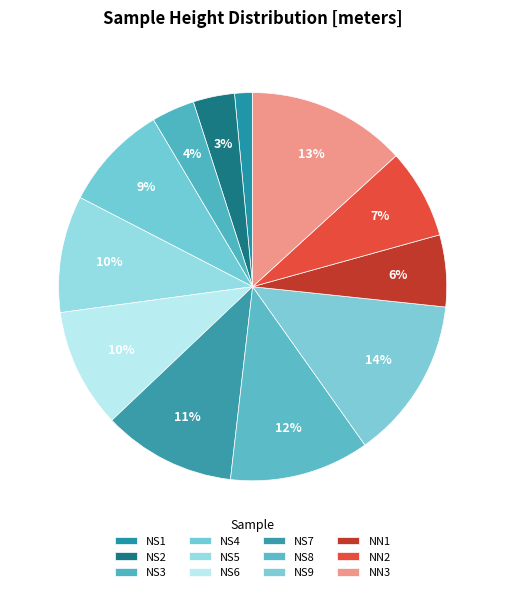

Which slice is the largest?

NS9